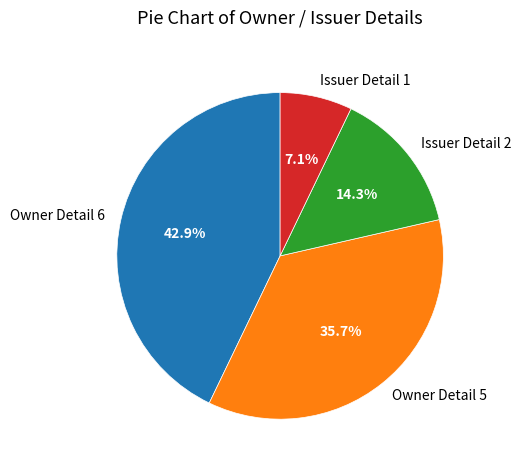

Rank the categories by value from highest to lowest.

Owner Detail 6, Owner Detail 5, Issuer Detail 2, Issuer Detail 1